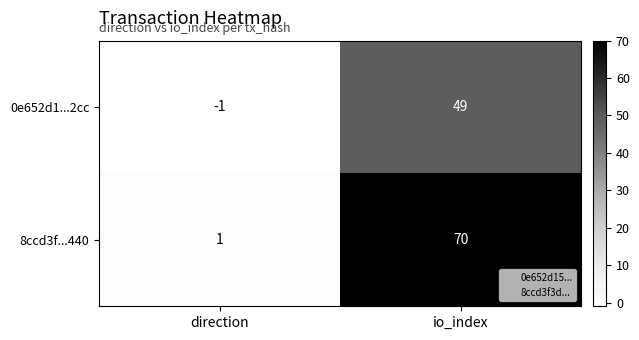

At which label is 0e652d1...2cc closest to 24?

direction